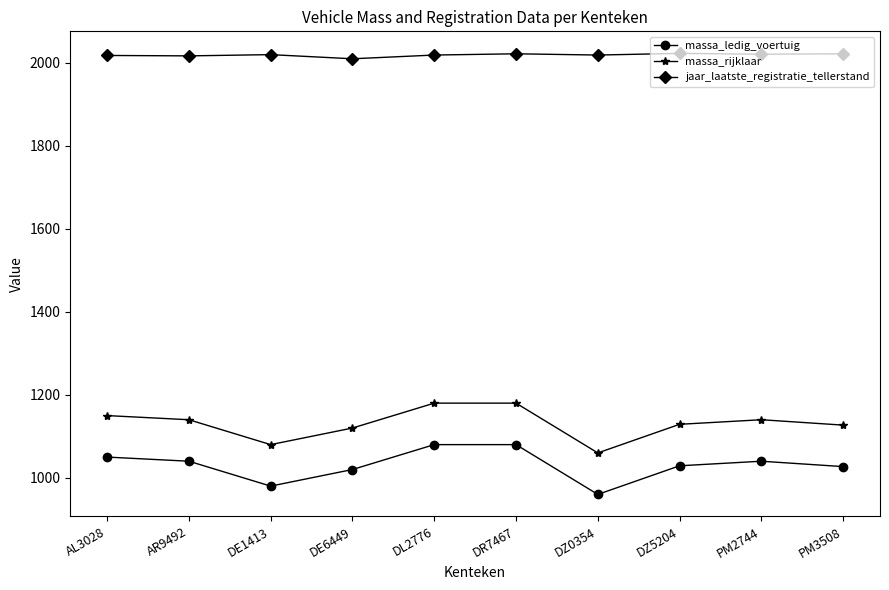

True or false: massa_rijklaar has a value of 1127 at PM3508.

True